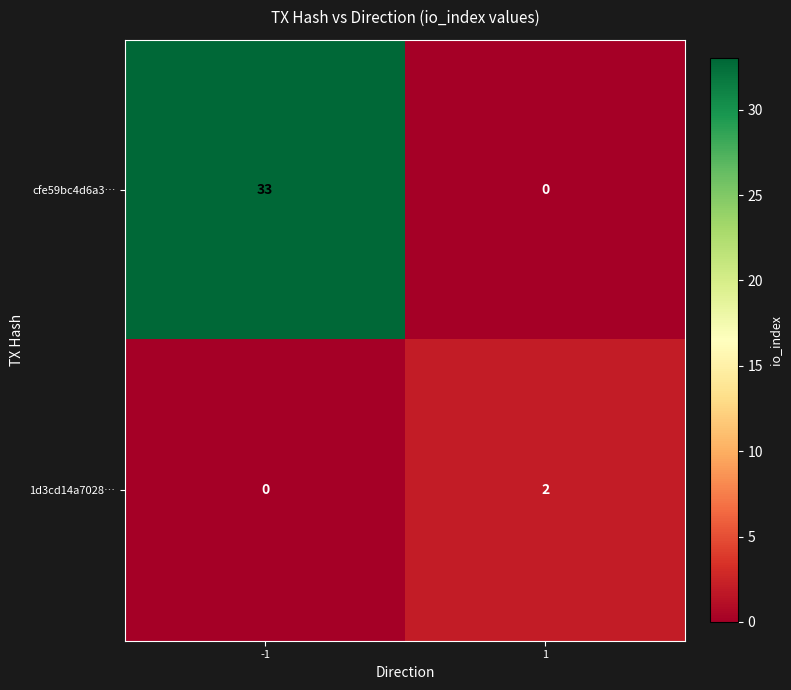

The cfe59bc4d6a3… series shows 12 at 1. True or false?

False